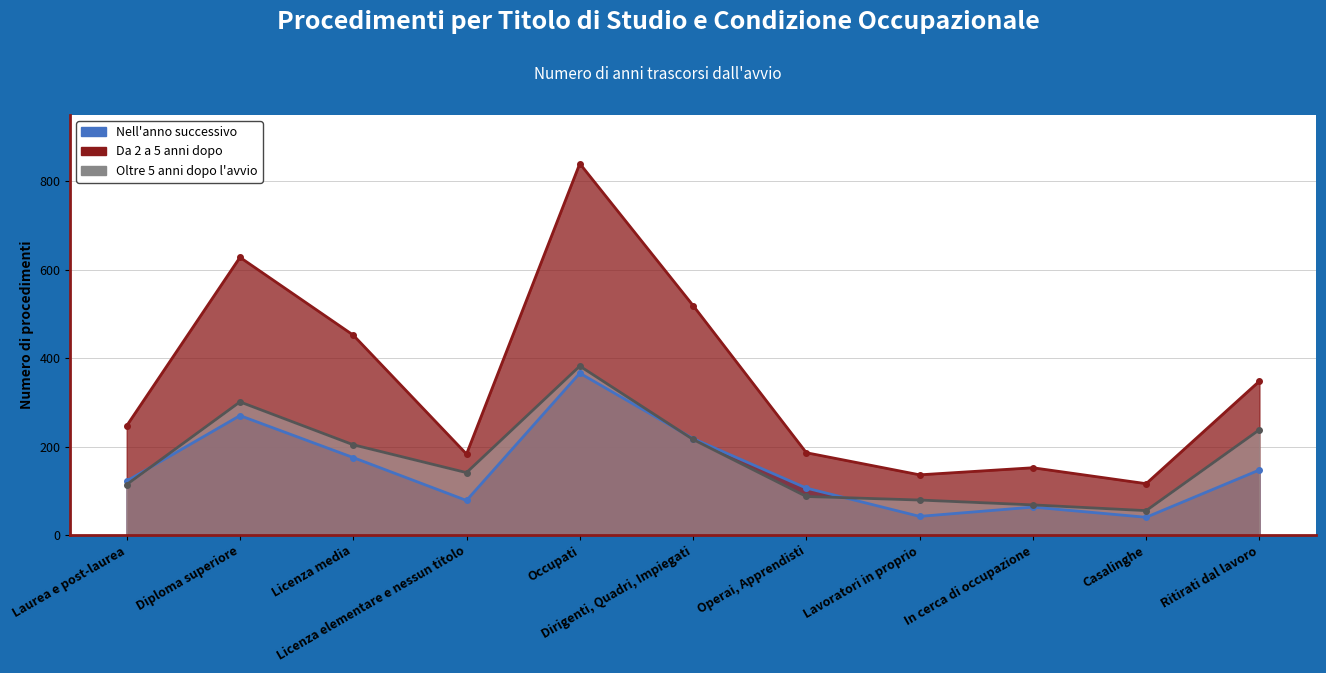

What are all the series names shown in the legend?

Nell'anno successivo, Da 2 a 5 anni dopo, Oltre 5 anni dopo l'avvio